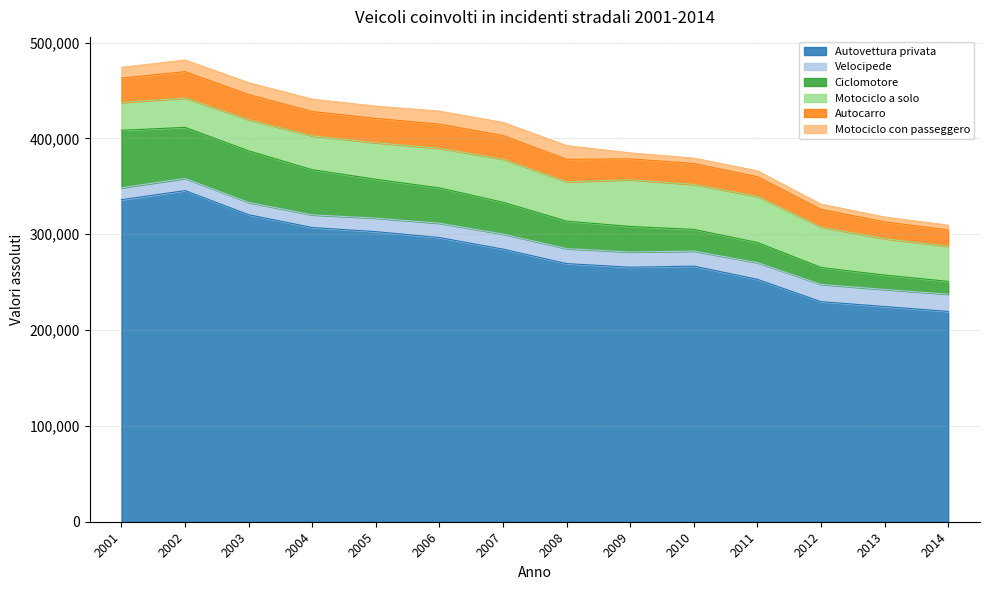

Which label corresponds to the largest value in the chart?

2002